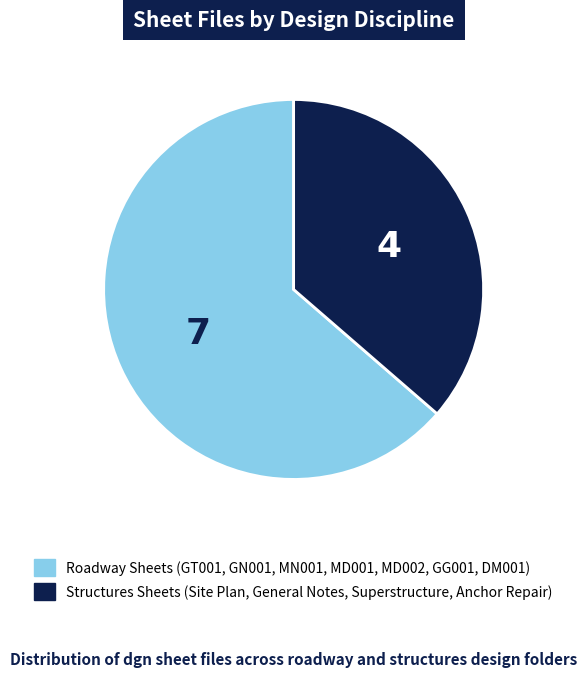

What is the smallest slice in the pie chart?

Structures Sheets